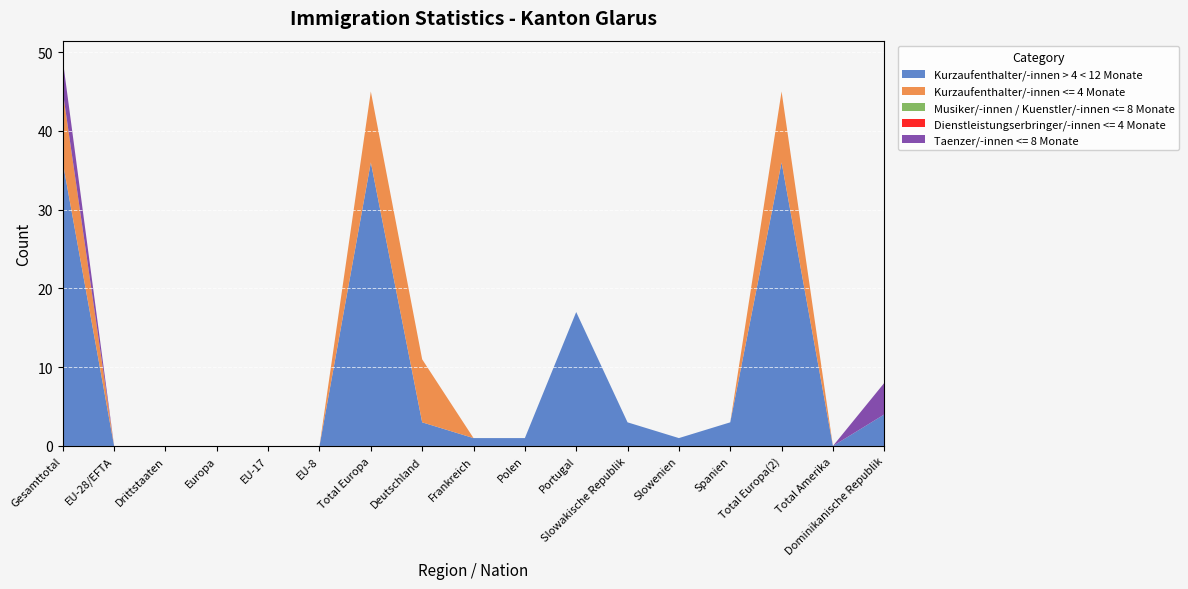

Reading left to right, what are all the values shown in this chart?

Kurzaufenthalter/-innen > 4 < 12 Monate: Gesamttotal=36	EU-28/EFTA=0	Drittstaaten=0	Europa=0	EU-17=0	EU-8=0	Total Europa=36	Deutschland=3	Frankreich=1	Polen=1	Portugal=17	Slowakische Republik=3	Slowenien=1	Spanien=3	Total Europa(2)=36	Total Amerika=0	Dominikanische Republik=4
Kurzaufenthalter/-innen <= 4 Monate: Gesamttotal=9	EU-28/EFTA=0	Drittstaaten=0	Europa=0	EU-17=0	EU-8=0	Total Europa=9	Deutschland=8	Frankreich=0	Polen=0	Portugal=0	Slowakische Republik=0	Slowenien=0	Spanien=0	Total Europa(2)=9	Total Amerika=0	Dominikanische Republik=0
Musiker/-innen / Kuenstler/-innen <= 8 Monate: Gesamttotal=0	EU-28/EFTA=0	Drittstaaten=0	Europa=0	EU-17=0	EU-8=0	Total Europa=0	Deutschland=0	Frankreich=0	Polen=0	Portugal=0	Slowakische Republik=0	Slowenien=0	Spanien=0	Total Europa(2)=0	Total Amerika=0	Dominikanische Republik=0
Dienstleistungserbringer/-innen <= 4 Monate: Gesamttotal=0	EU-28/EFTA=0	Drittstaaten=0	Europa=0	EU-17=0	EU-8=0	Total Europa=0	Deutschland=0	Frankreich=0	Polen=0	Portugal=0	Slowakische Republik=0	Slowenien=0	Spanien=0	Total Europa(2)=0	Total Amerika=0	Dominikanische Republik=0
Taenzer/-innen <= 8 Monate: Gesamttotal=4	EU-28/EFTA=0	Drittstaaten=0	Europa=0	EU-17=0	EU-8=0	Total Europa=0	Deutschland=0	Frankreich=0	Polen=0	Portugal=0	Slowakische Republik=0	Slowenien=0	Spanien=0	Total Europa(2)=0	Total Amerika=0	Dominikanische Republik=4